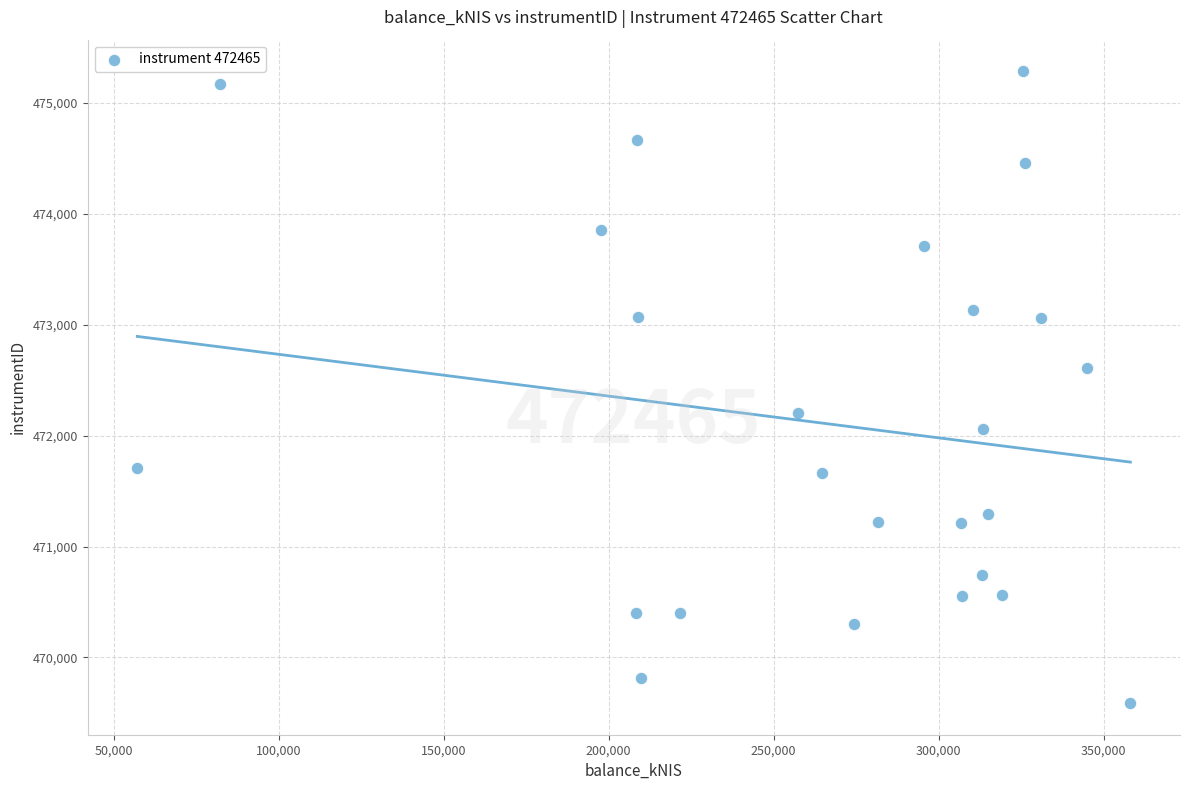

What is the range of X values (max minus min)?

300959.8